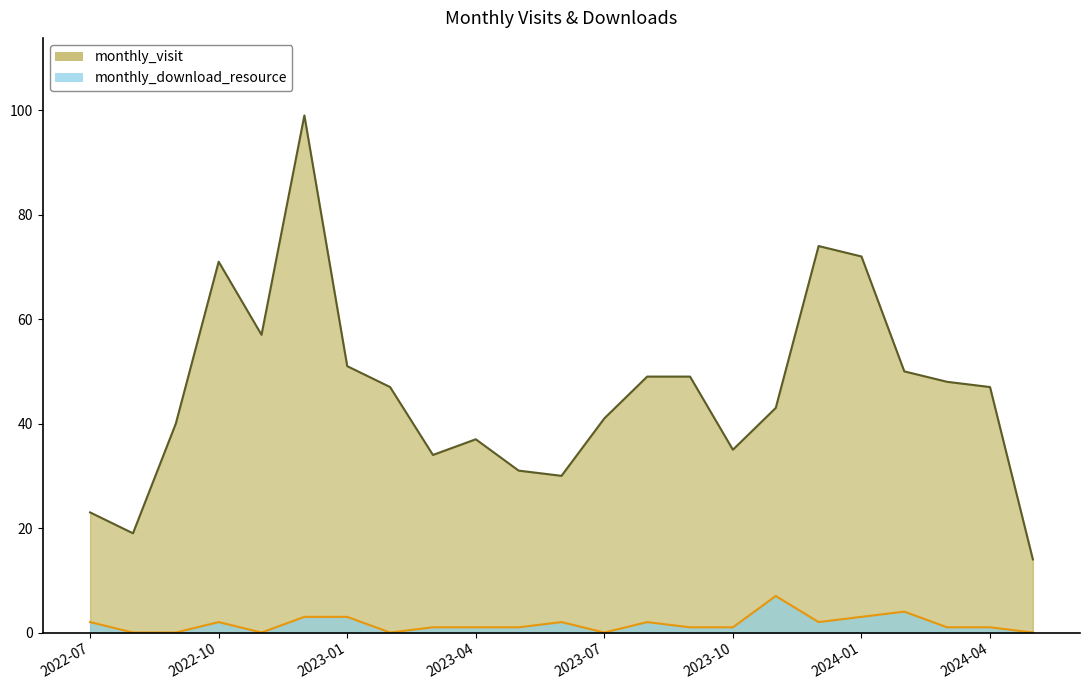

Where does the monthly_visit series first go above 47?

2022-10